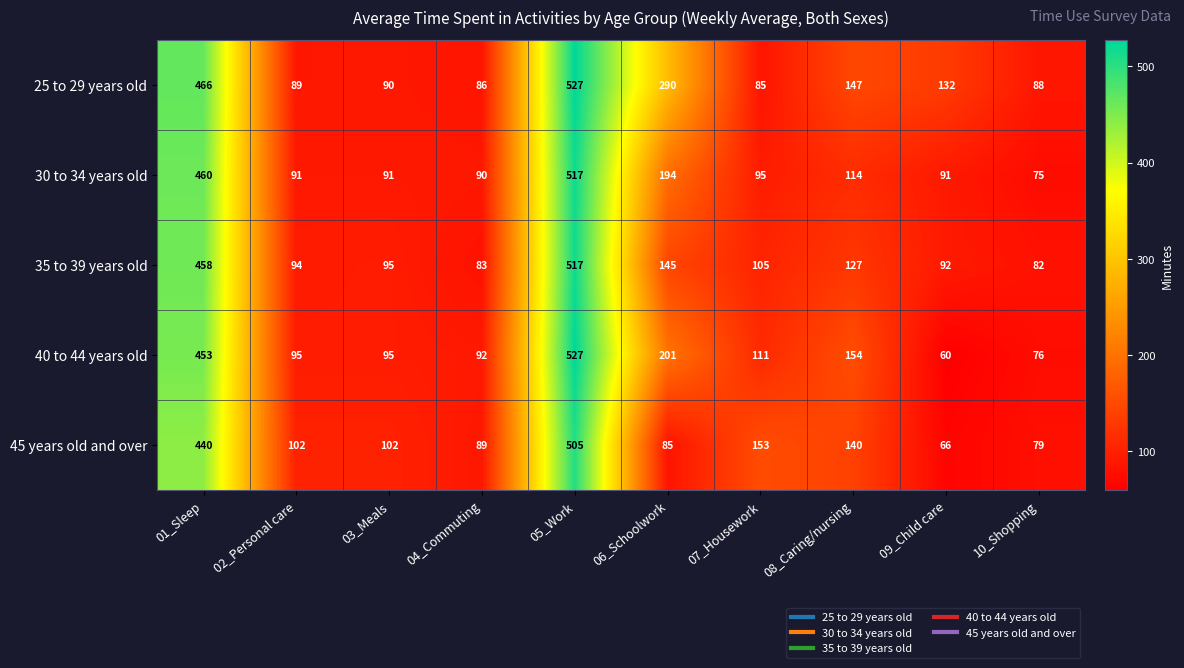

Rank the series at 07_Housework from highest to lowest value.

45 years old and over, 40 to 44 years old, 35 to 39 years old, 30 to 34 years old, 25 to 29 years old